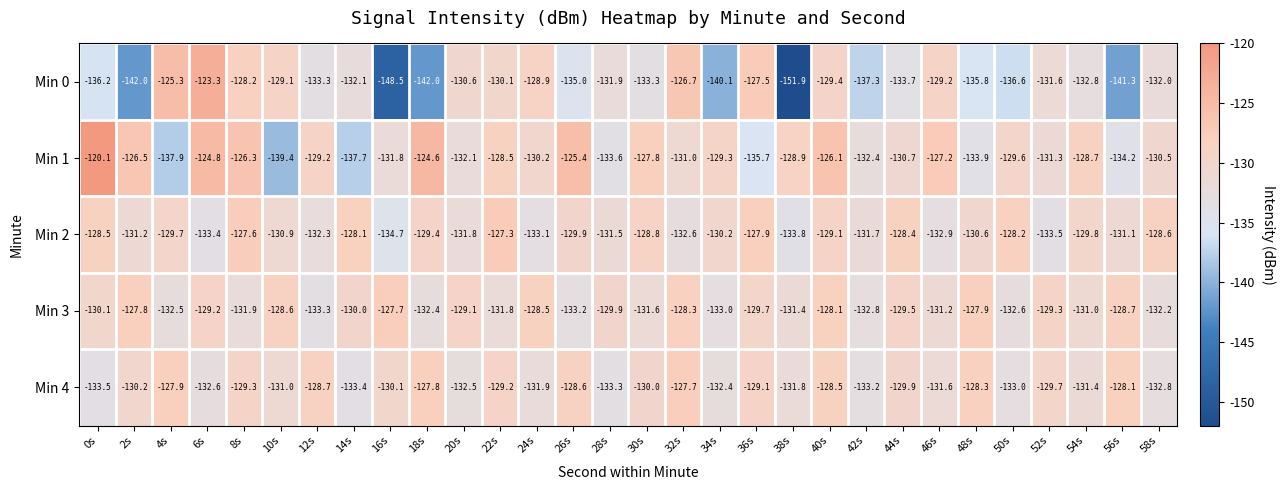

The Min 2 series shows -225.1 at 32s. True or false?

False